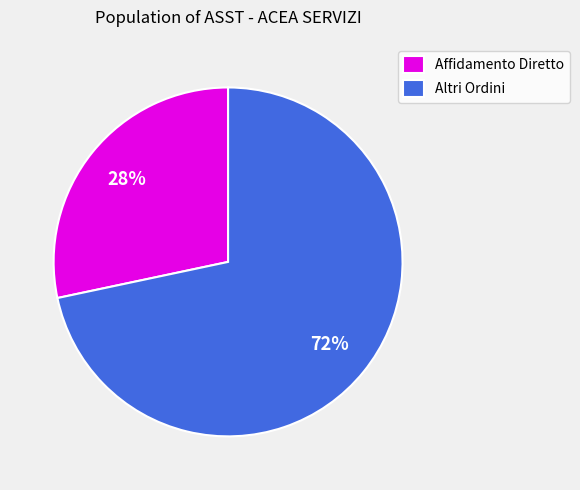

Which slice is the smallest?

Affidamento Diretto